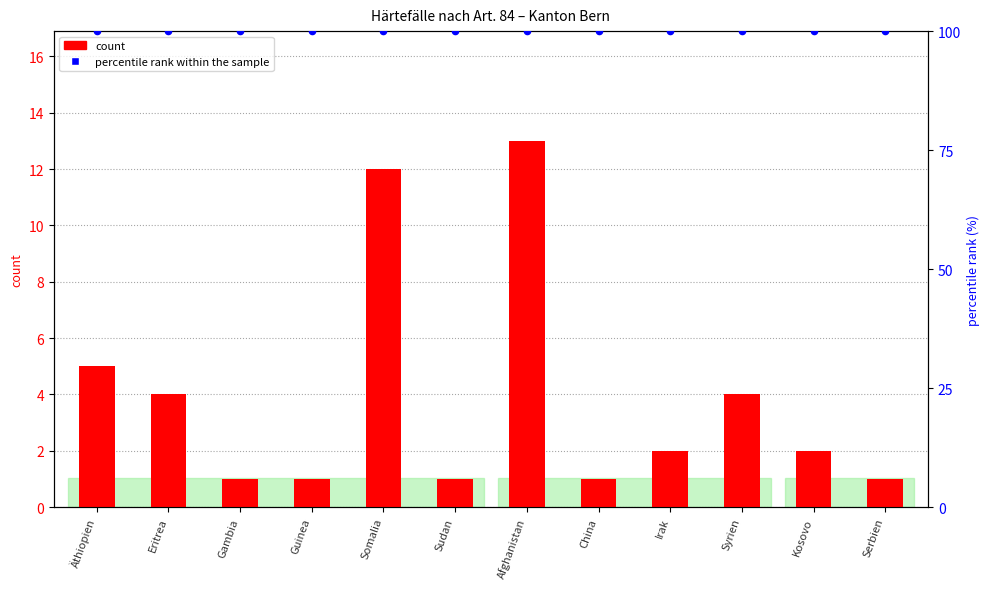

Which series has the largest total across all categories?

percentile rank within the sample